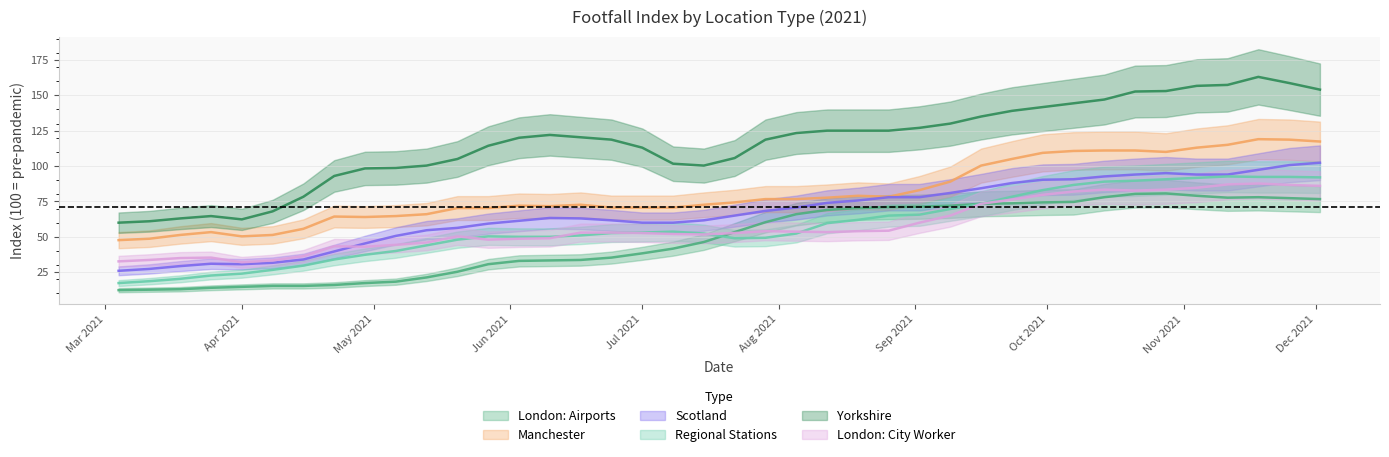

Is it true that Regional Stations equals 118.1 at 2021-10-14?

False